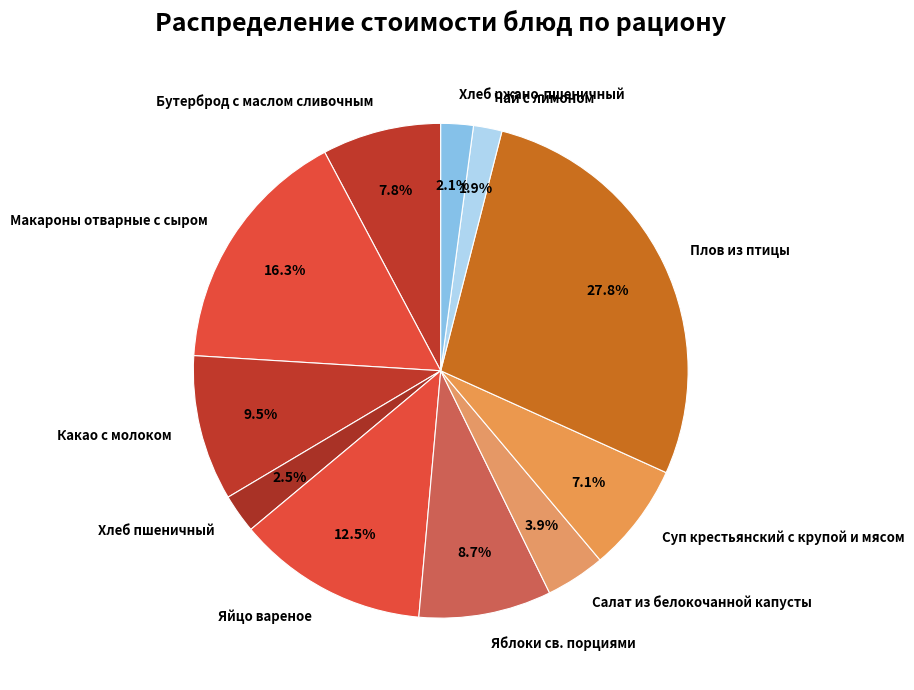

What is the total percentage of Плов из птицы and Салат из белокочанной капусты?

31.7%